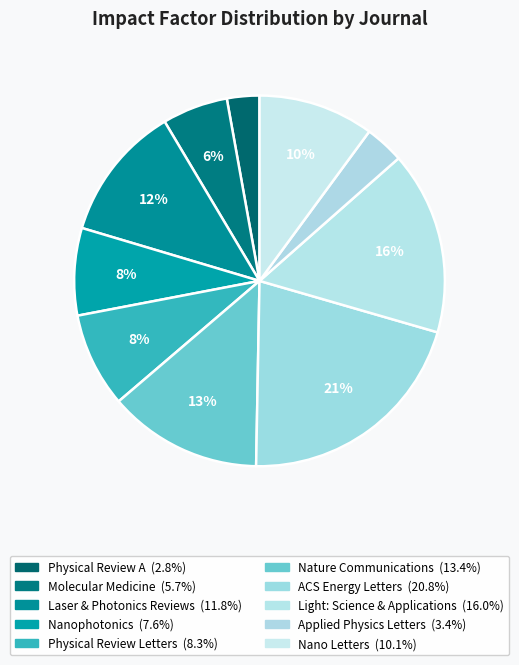

Is there a majority slice in this chart?

No